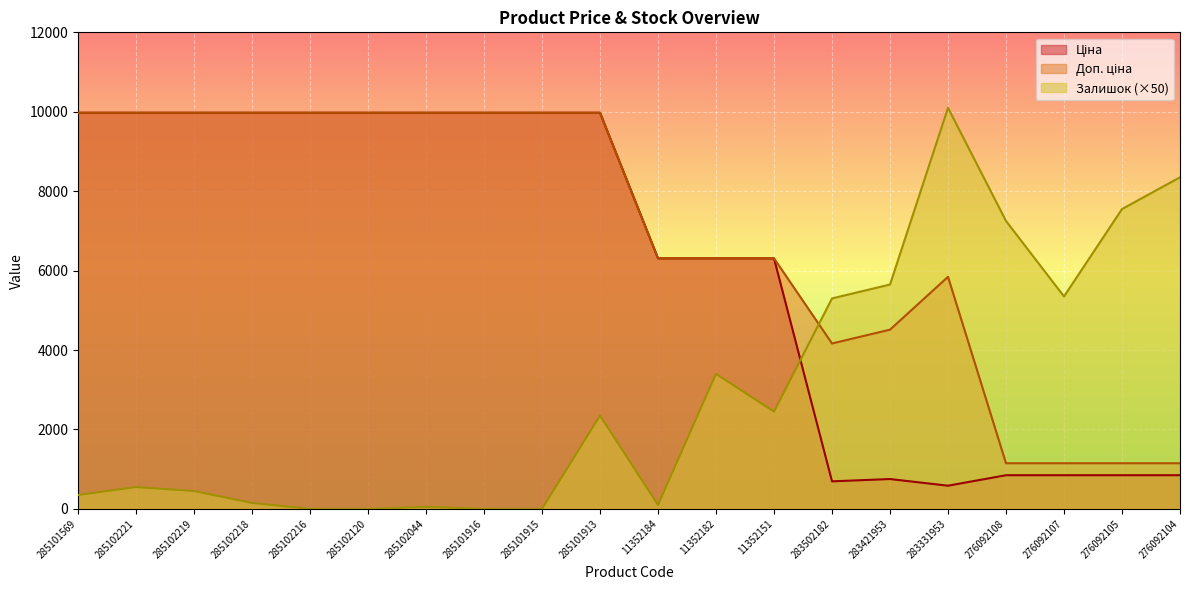

What is the label of the 8th point from the right?

11352151